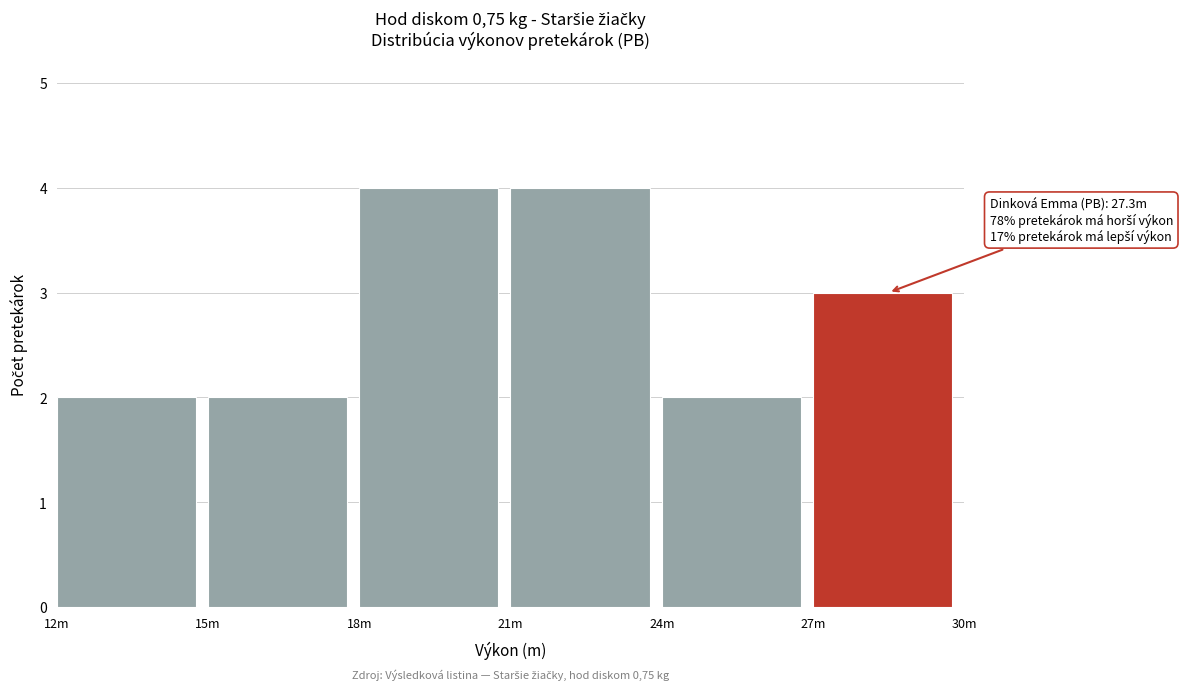

Reading left to right, extract all data points from this chart.

12m=2	15m=2	18m=4	21m=4	24m=2	27m=3